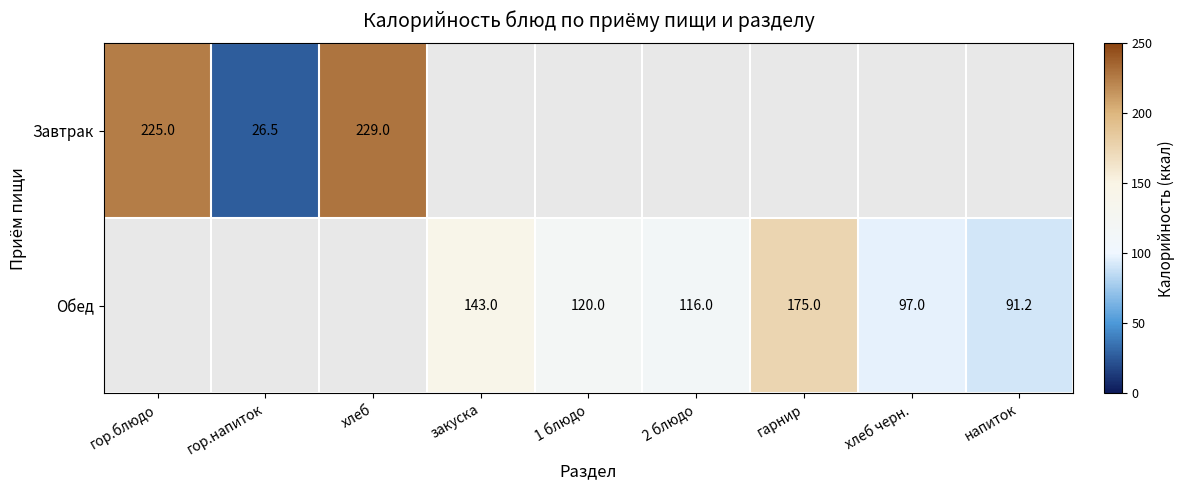

Is it true that Обед equals 143.0 at закуска?

True